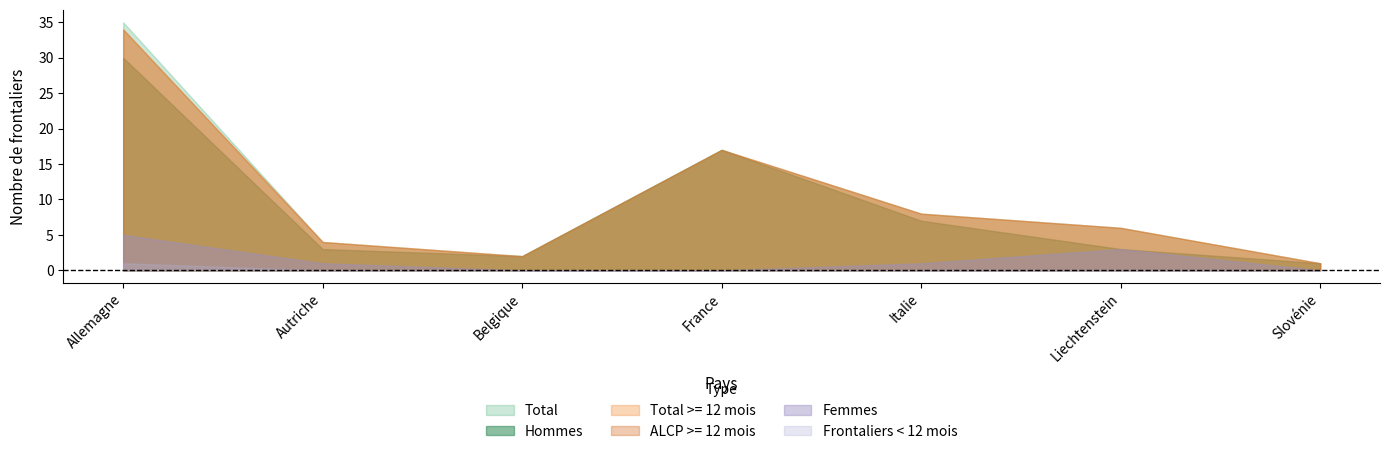

How many data points in Total >= 12 mois are above 6?

3